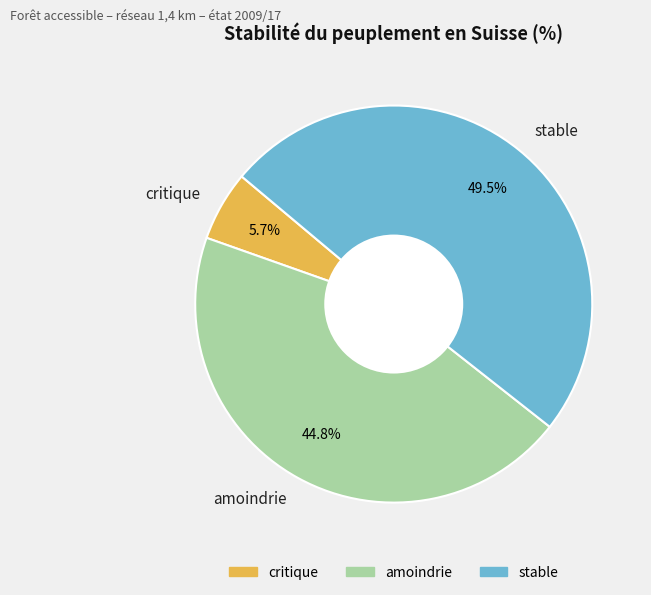

Is there a majority slice in this chart?

No